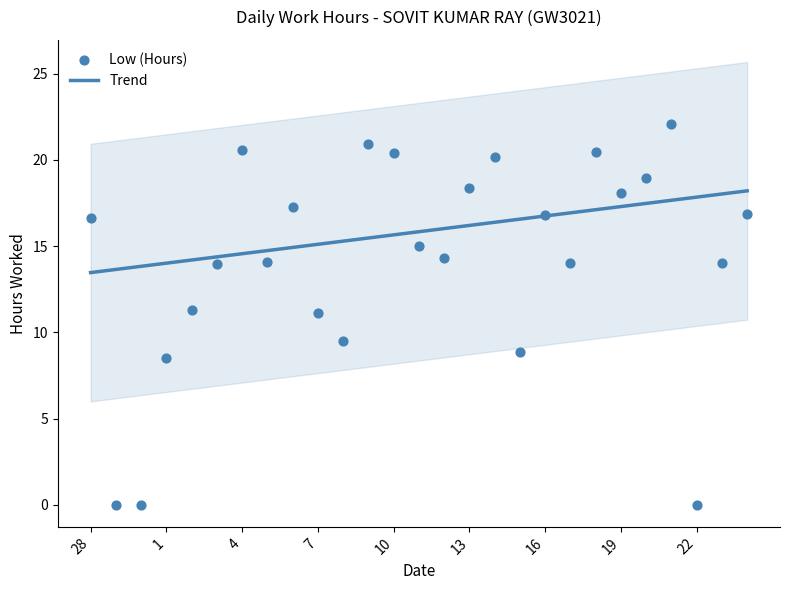

Between 1 and 5, which is larger?

5